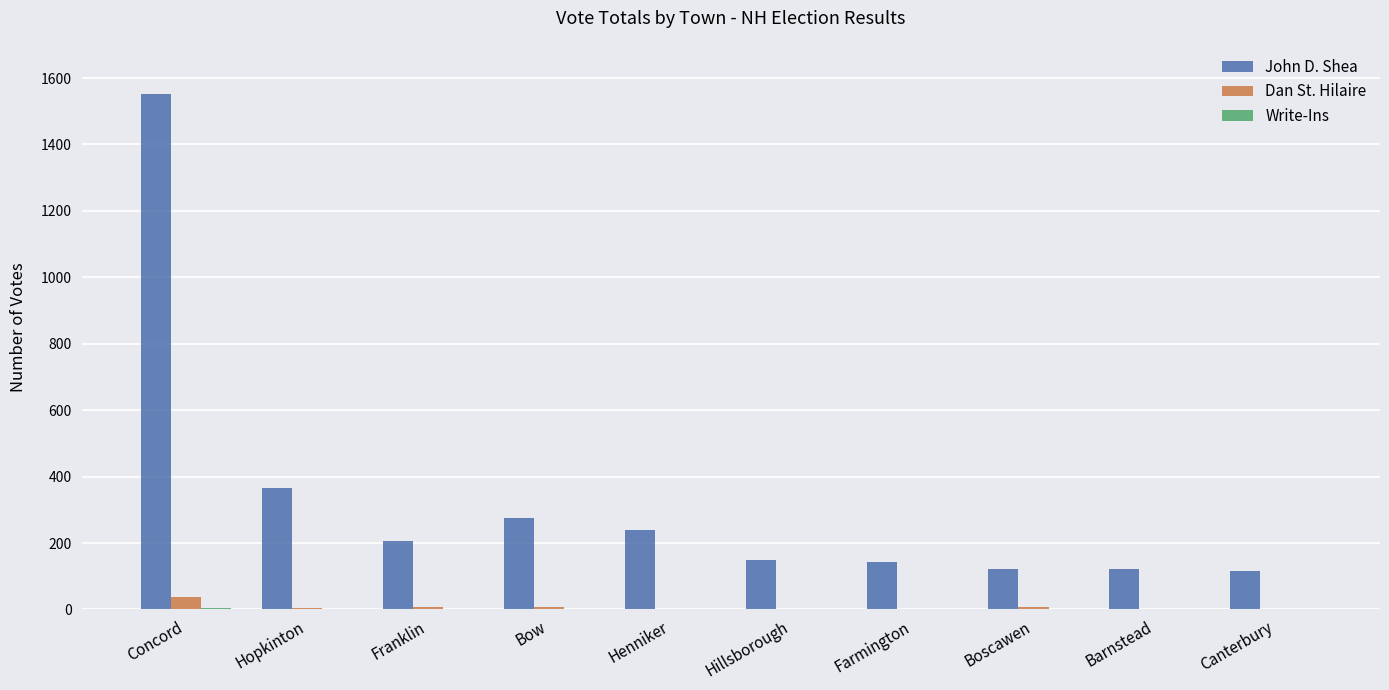

Between Concord and Hillsborough, which series saw the biggest shift?

John D. Shea